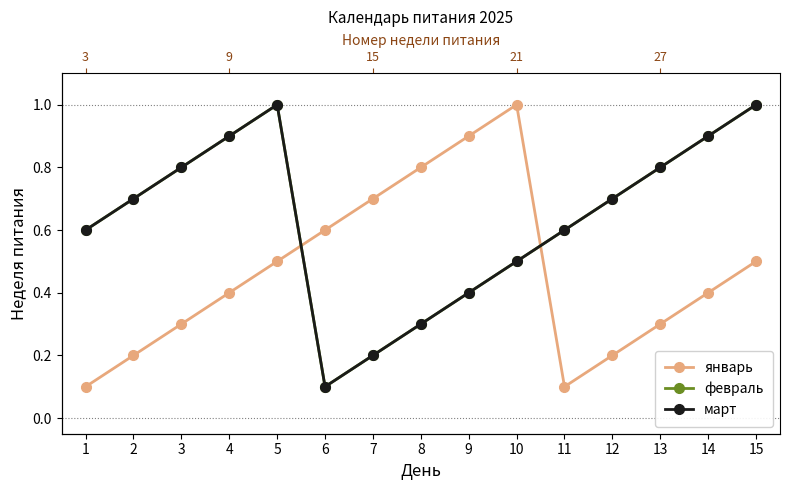

True or false: январь has more than 0 points higher than both neighbors.

True